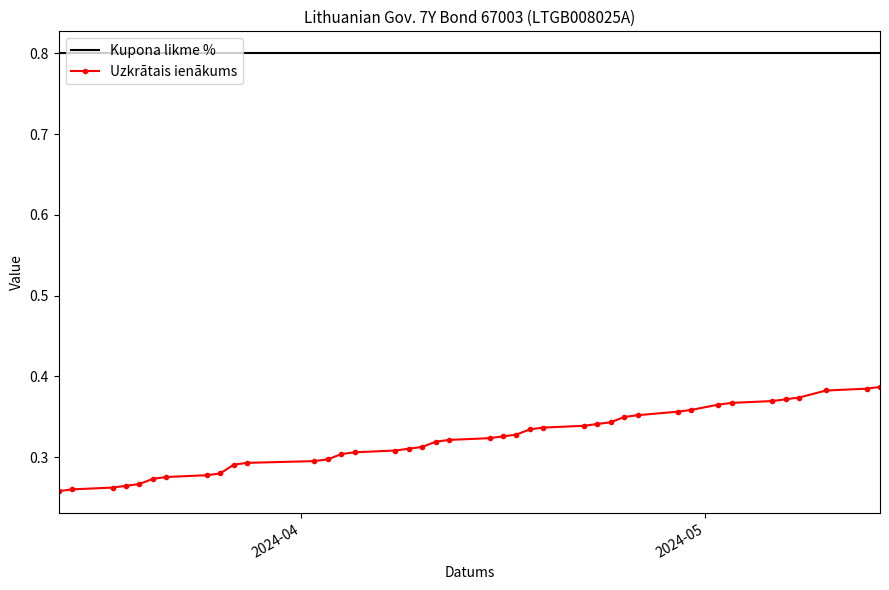

True or false: Kupona likme % and Uzkrātais ienākums intersect in this chart.

False